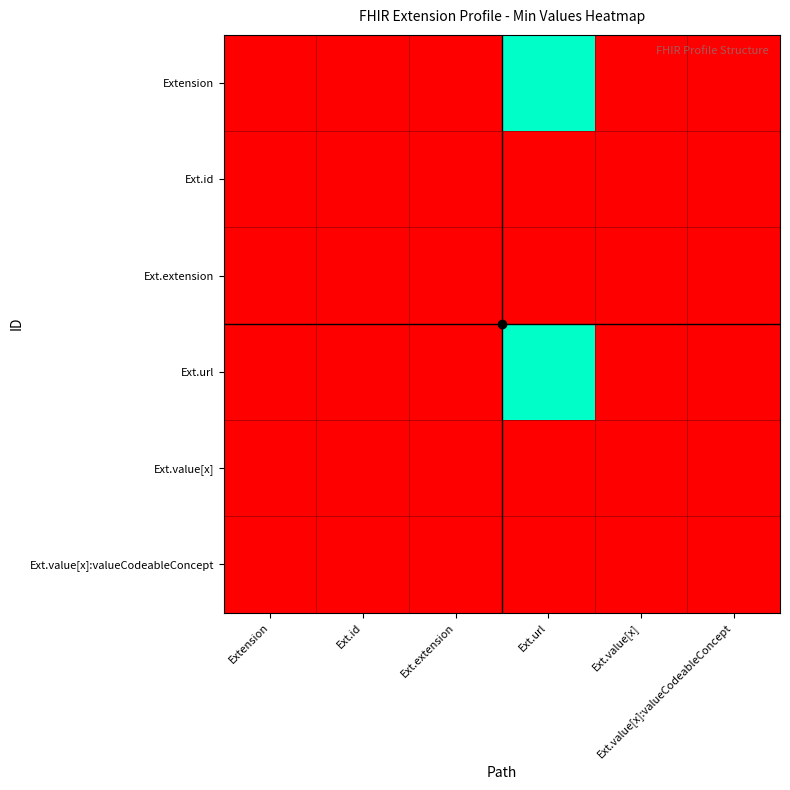

Which series has the largest total across all categories?

Extension